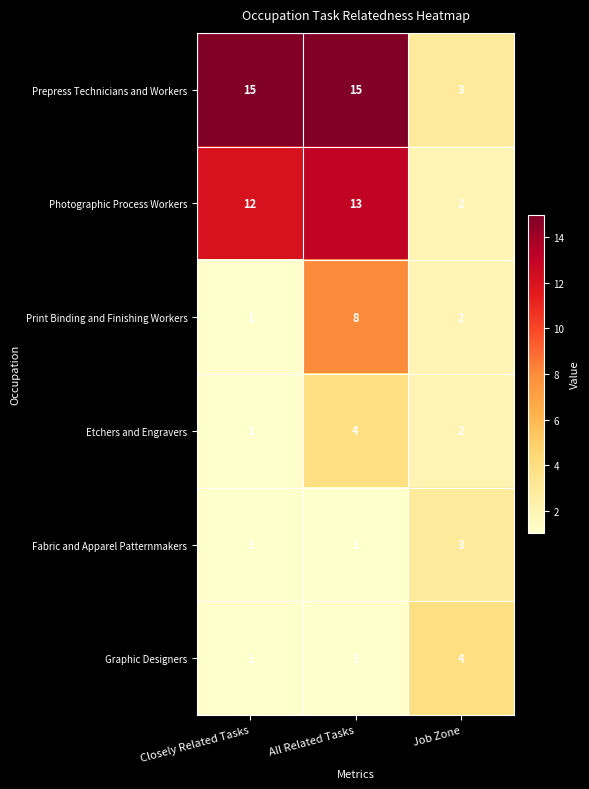

How many Prepress Technicians and Workers values are between 3 and 15?

3